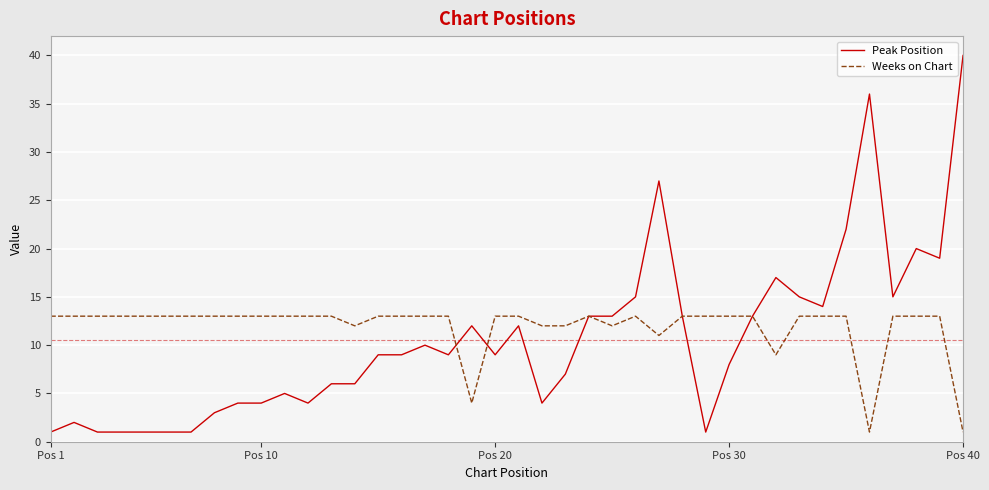

What is the maximum value shown in the chart?

40